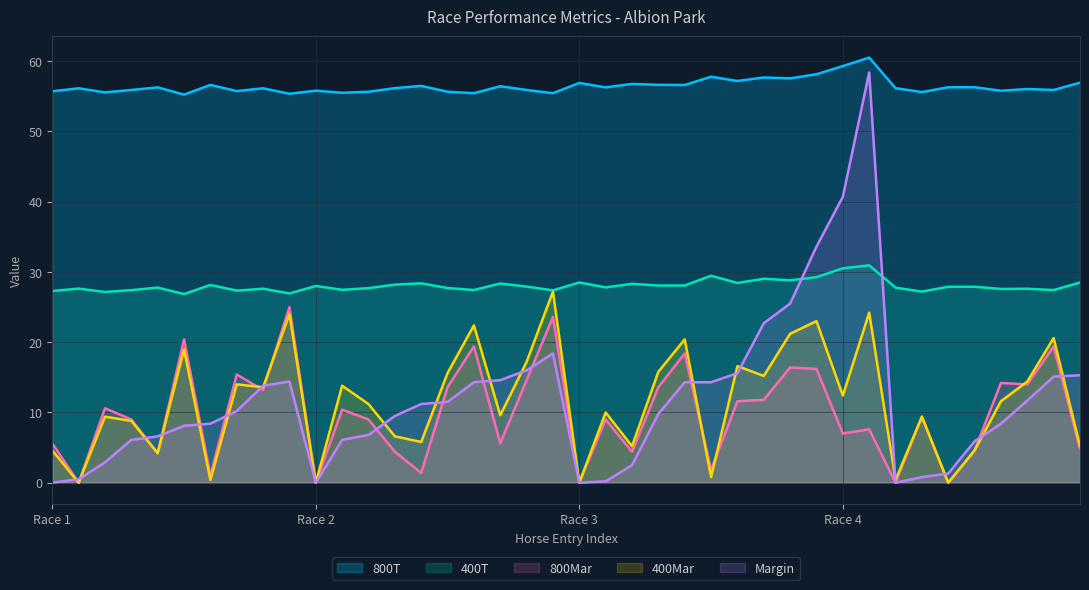

What are all the series names shown in the legend?

800T, 400T, 800Mar, 400Mar, Margin